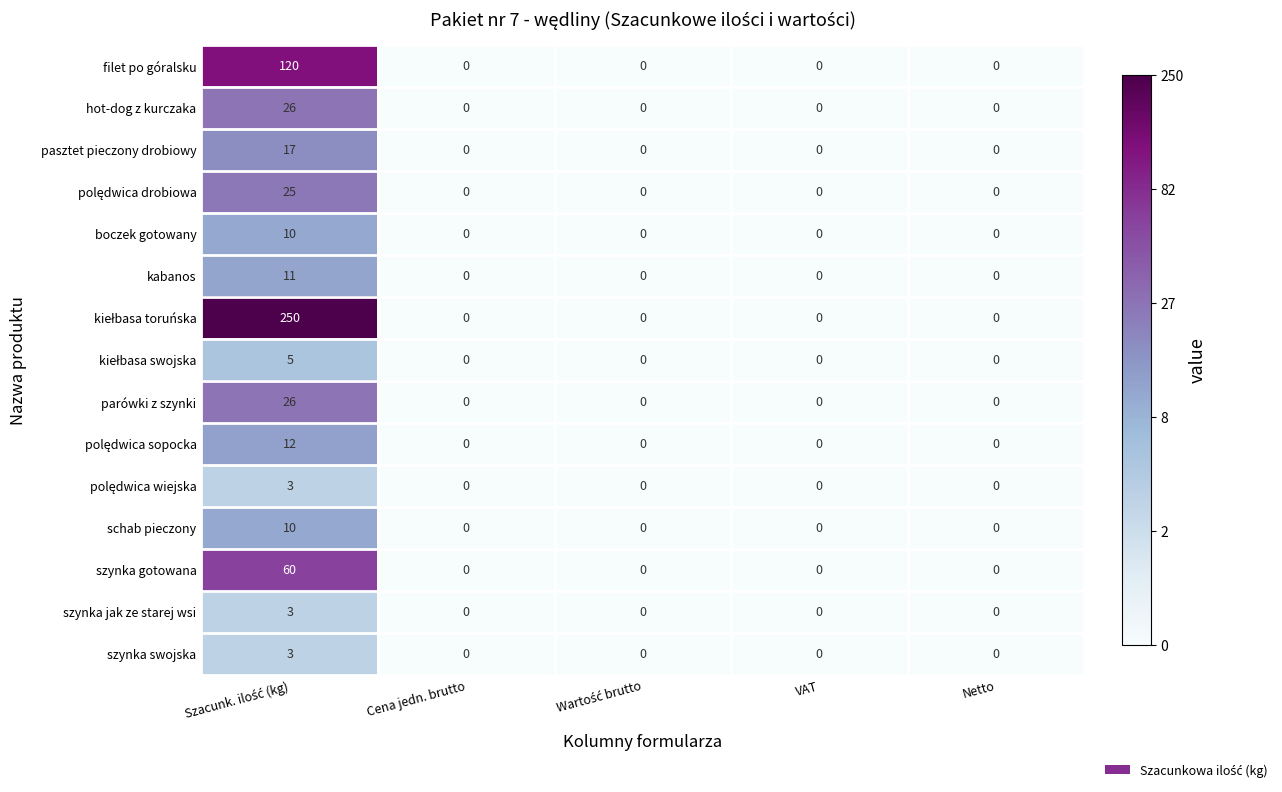

What is the maximum value shown in the chart?

250